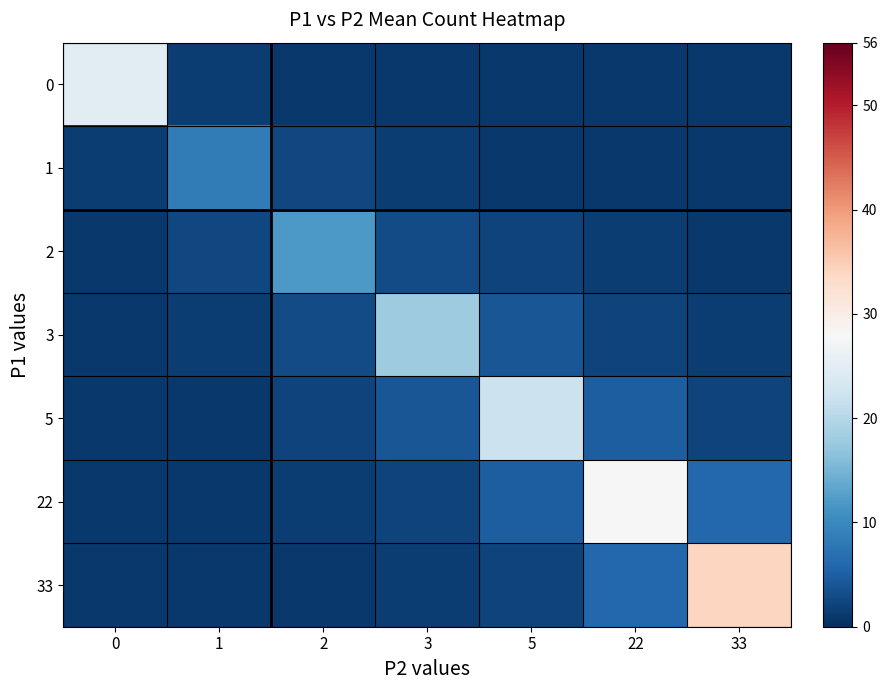

Which category has the lowest value across all series?

2